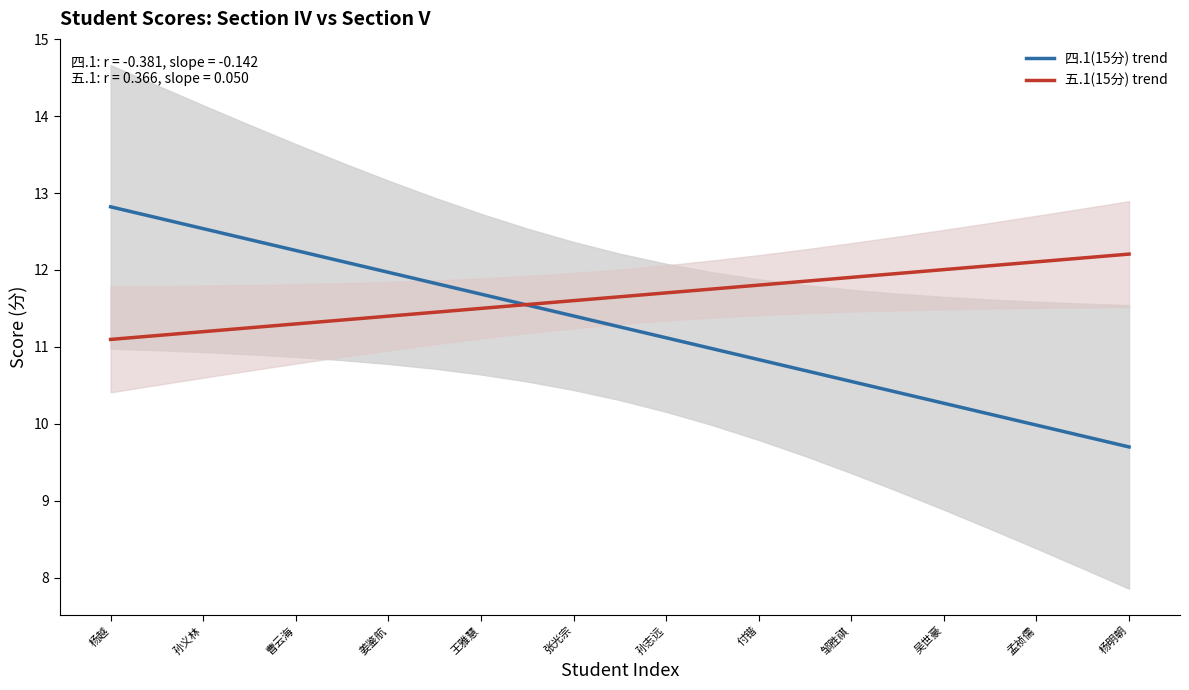

How many data points does each series have?

23